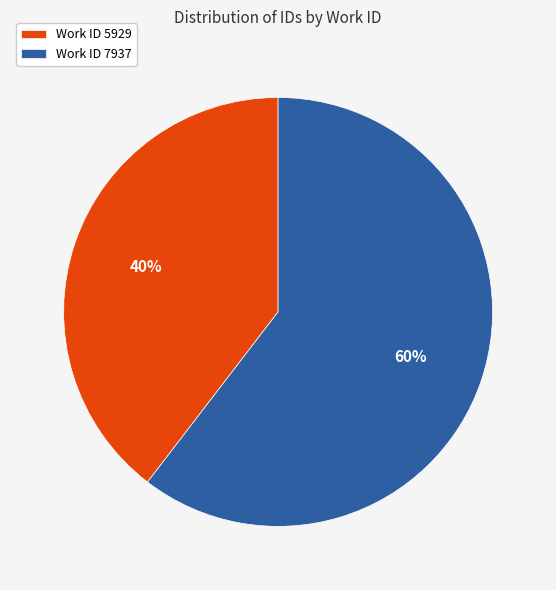

Approximately how many times larger is the value at Work ID 5929 compared to Work ID 7937?

0.7